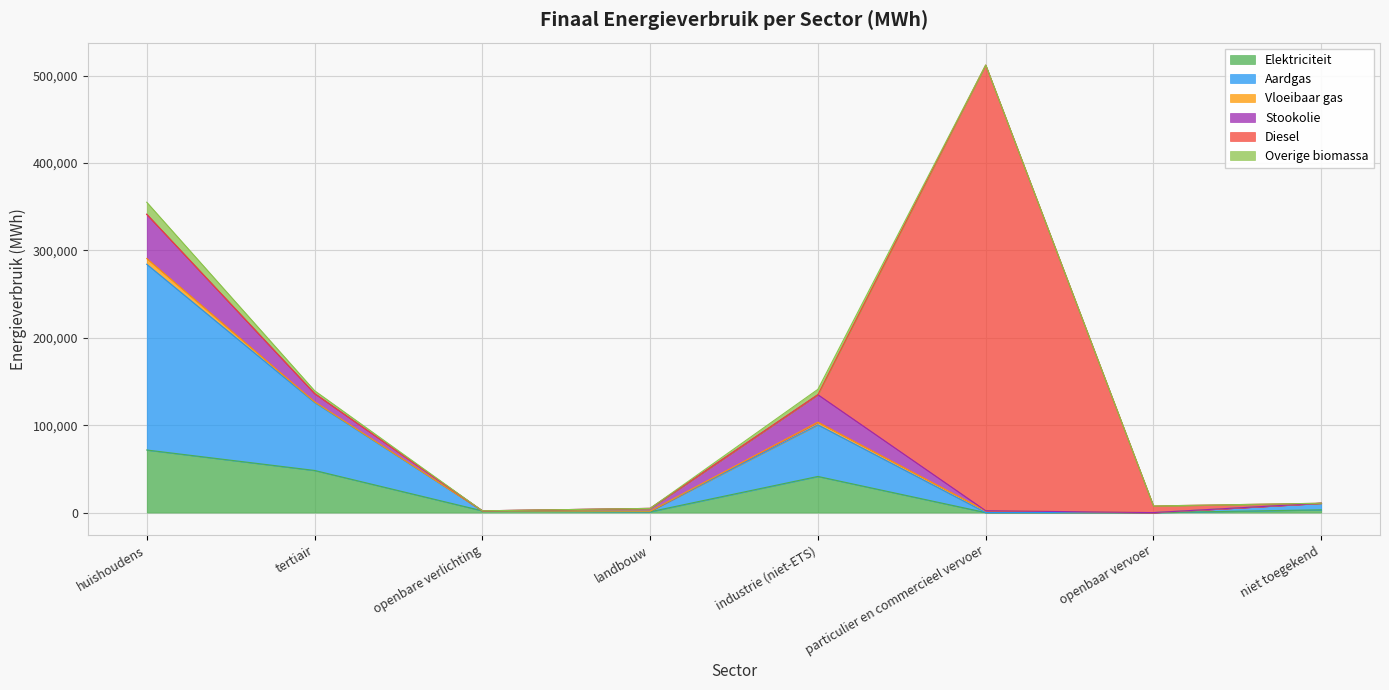

What is the maximum value for Elektriciteit?

71595.1